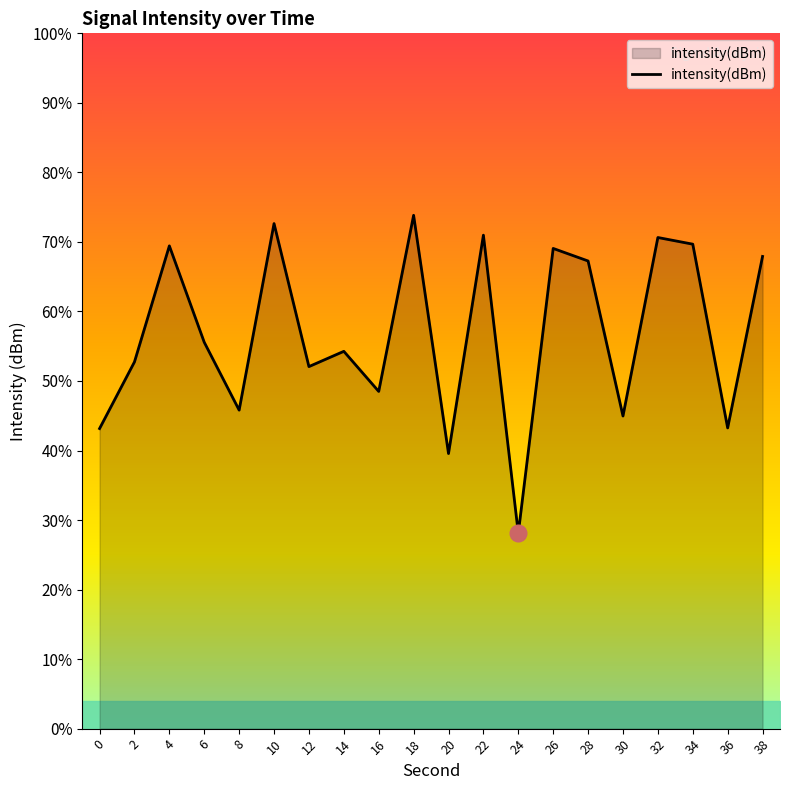

Reading left to right, transcribe all the data shown in this chart.

0=-114.9	2=-111.5	4=-105.7	6=-110.6	8=-114.0	10=-104.6	12=-111.8	14=-111.0	16=-113.0	18=-104.2	20=-116.2	22=-105.2	24=-120.2	26=-105.8	28=-106.5	30=-114.3	32=-105.3	34=-105.6	36=-114.9	38=-106.2